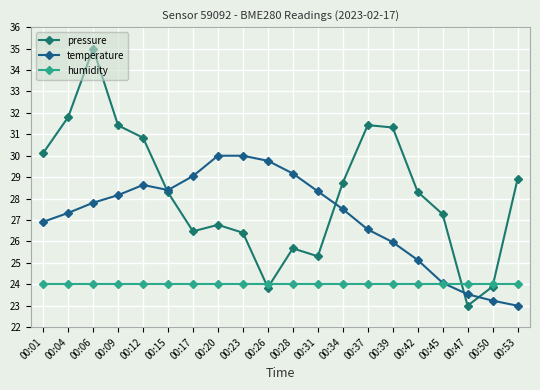

In pressure, how many points are higher than both neighbors (excluding endpoints)?

4